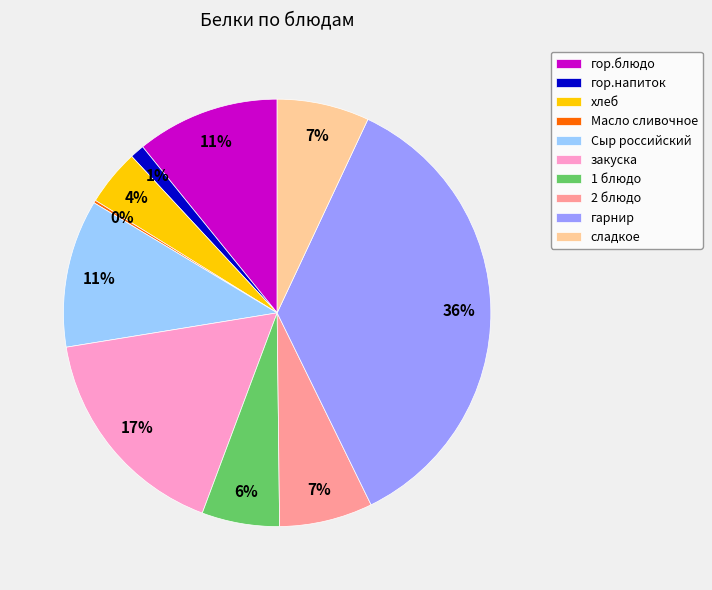

Is it true that гарнир is 29% of the pie?

False